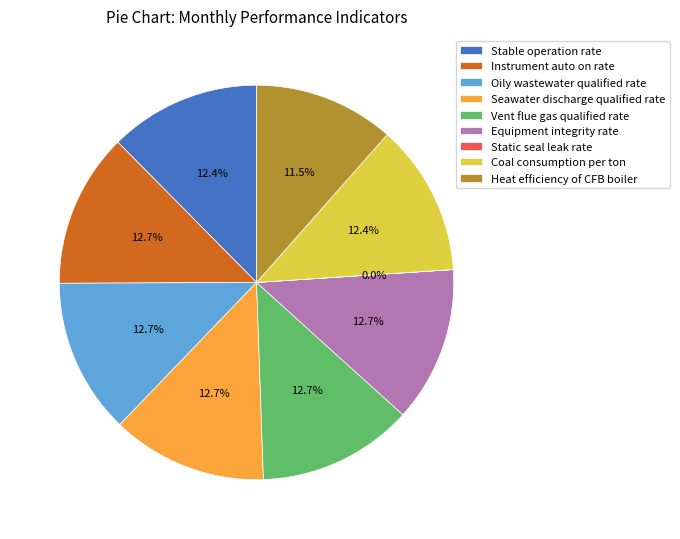

To the nearest percent, what percentage of the pie is Vent flue gas qualified rate?

13%